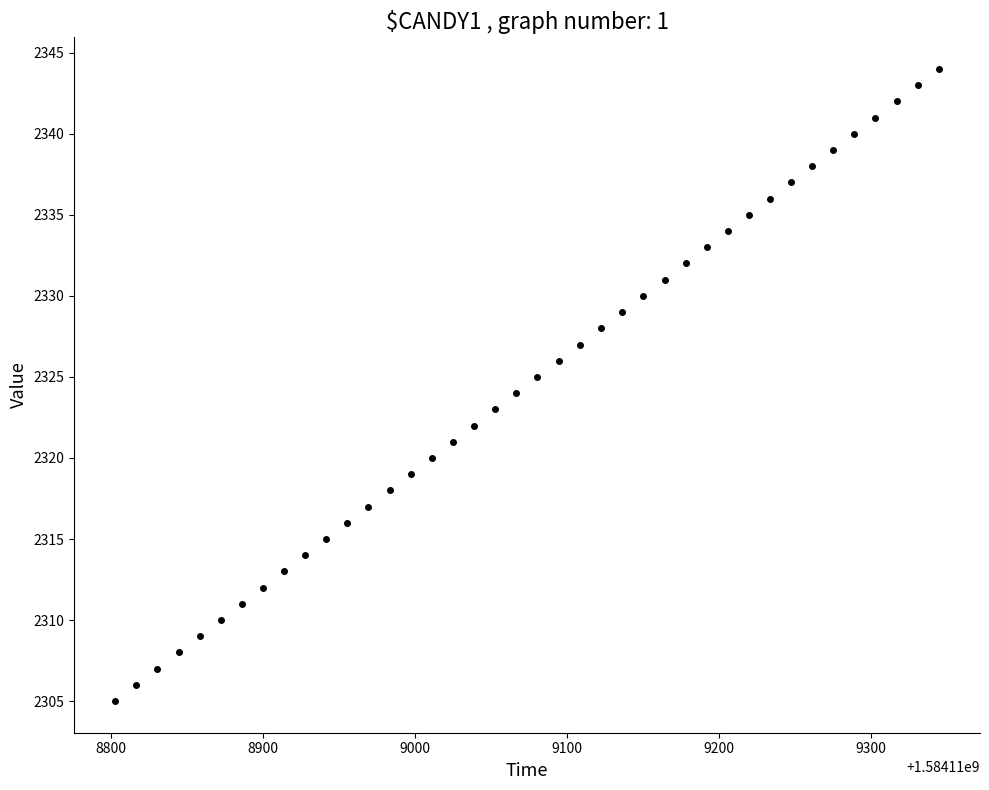

What is the range of Y values (max minus min)?

39